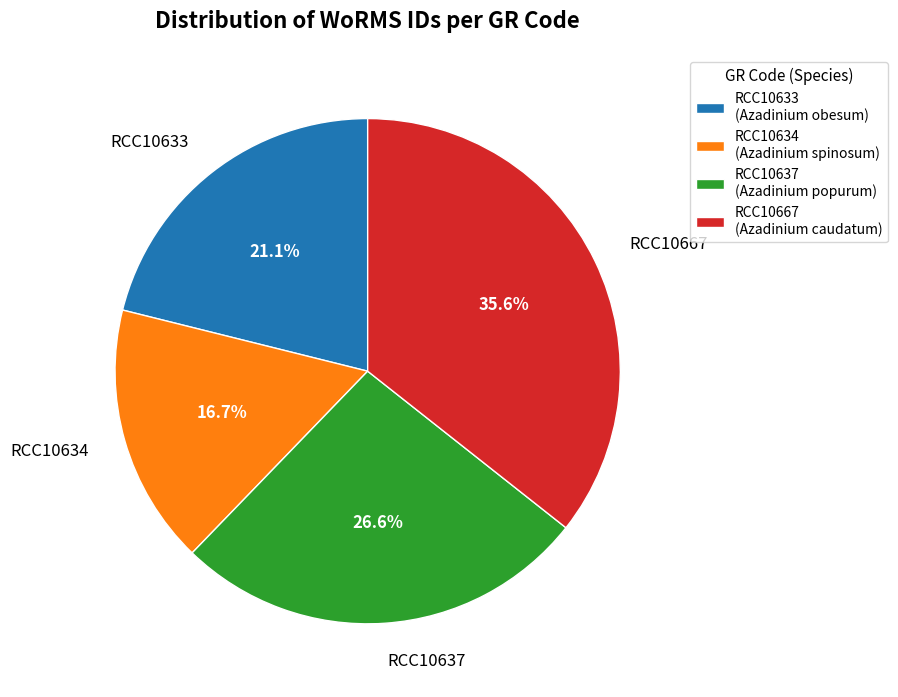

Does RCC10634 represent more than half of the total?

No